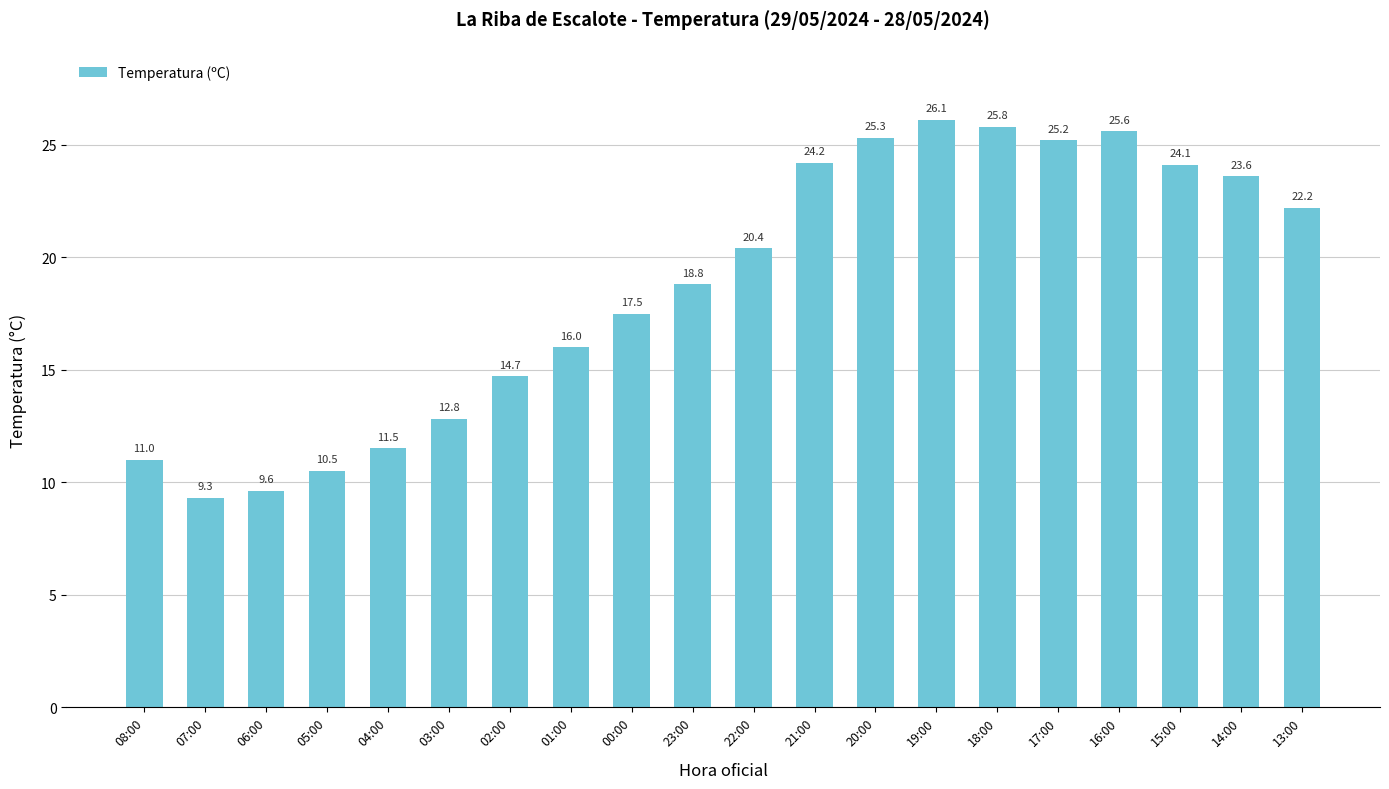

List the labels in order of value, largest first.

19:00, 18:00, 16:00, 20:00, 17:00, 21:00, 15:00, 14:00, 13:00, 22:00, 23:00, 00:00, 01:00, 02:00, 03:00, 04:00, 08:00, 05:00, 06:00, 07:00